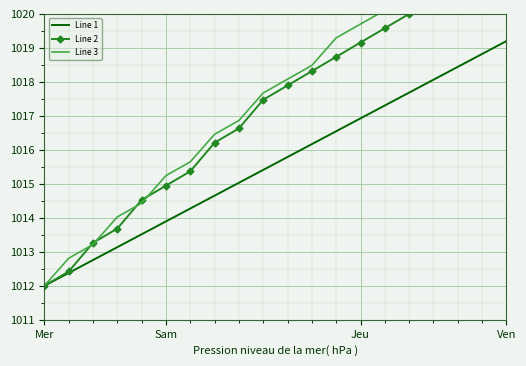

What is the value of the Line 2 point at the 3rd from the left?

1013.3